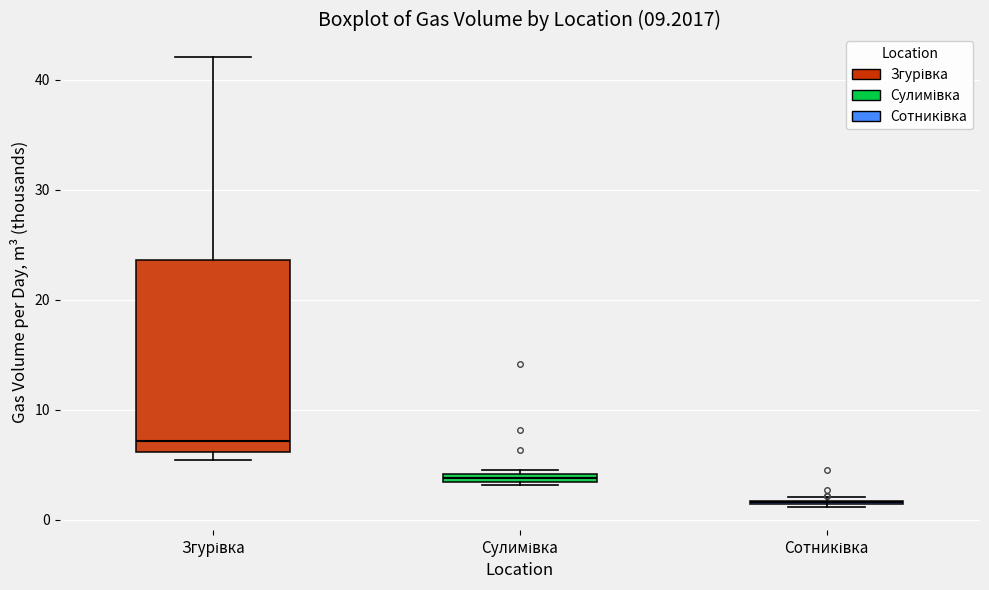

Where is the lower edge of the box for Сулимівка on the y-axis? The values are not printed on the chart, so give them approximately, as read against the axis.

3